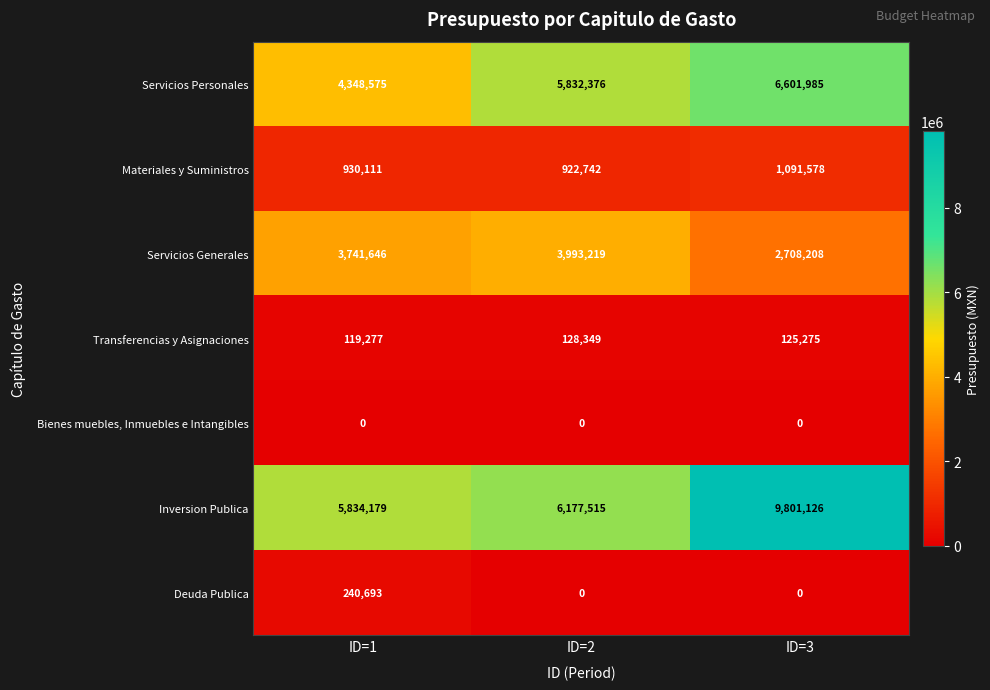

What is the difference between the highest and lowest values at ID=3?

9801126